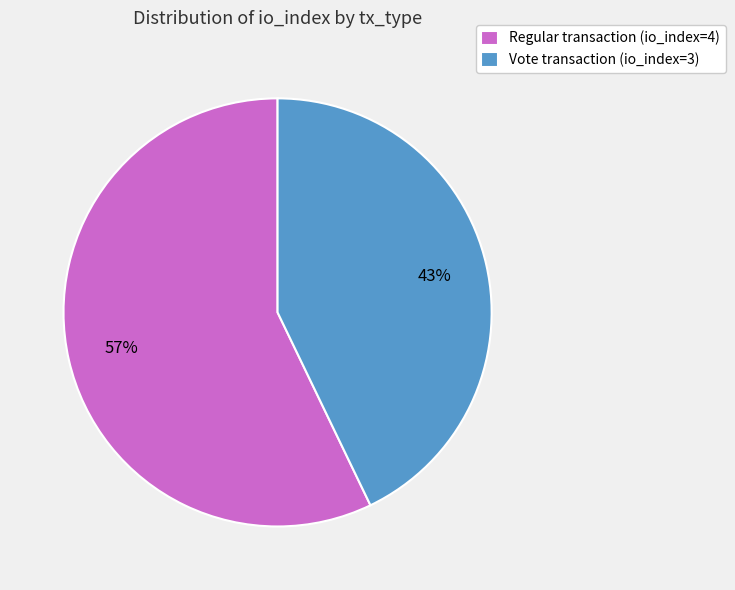

Is it true that Vote transaction (io_index=3) is 52% of the pie?

False